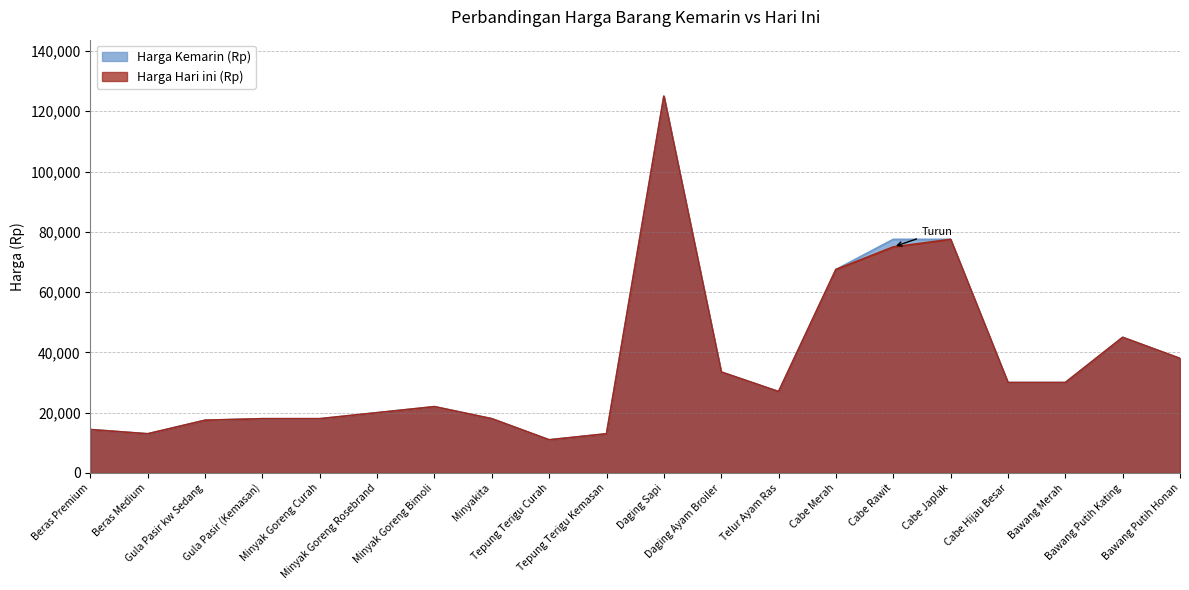

Where is the first local maximum for Harga Hari ini (Rp)?

Minyak Goreng Bimoli